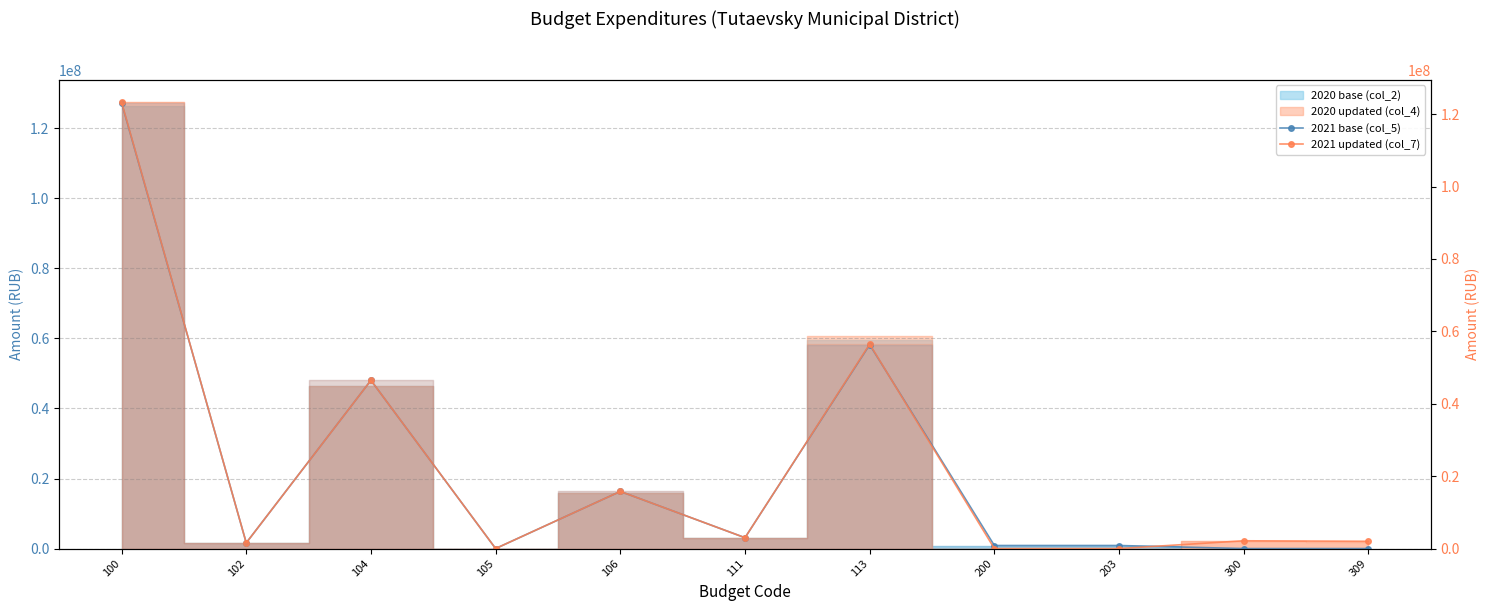

What is the maximum value shown in the chart?

123303451